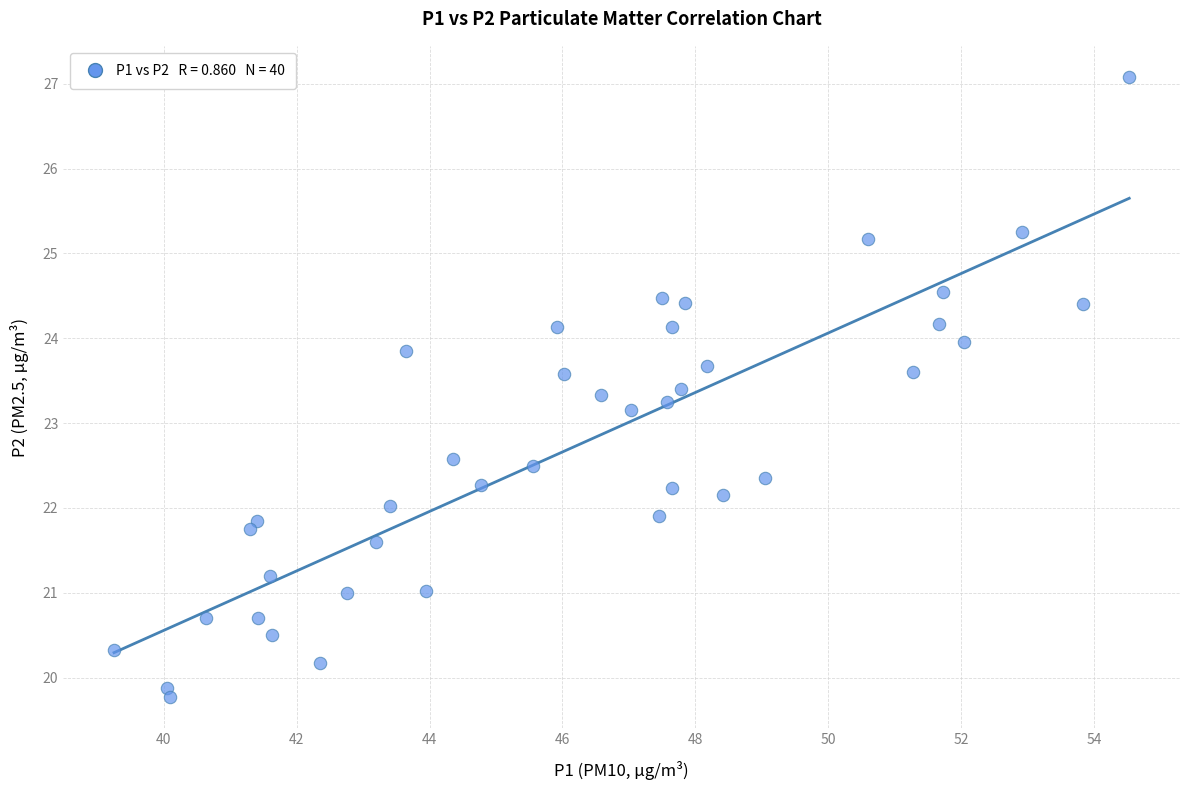

What is the range of X values (max minus min)?

15.3